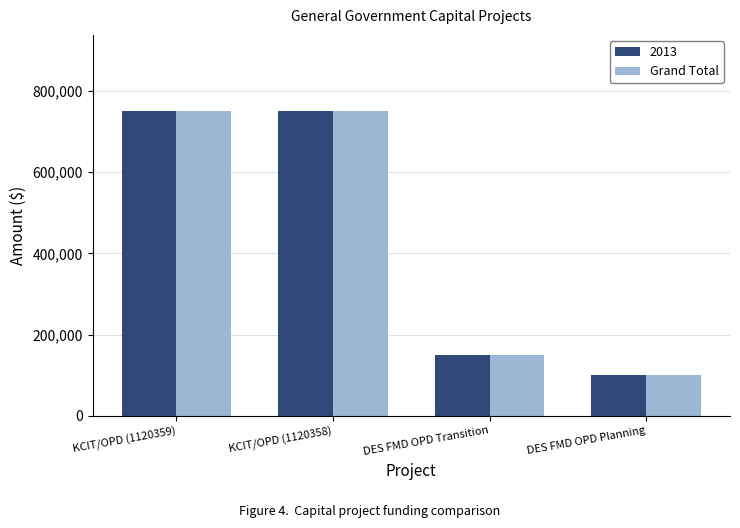

What is the sum of all 2013 values?

1749000